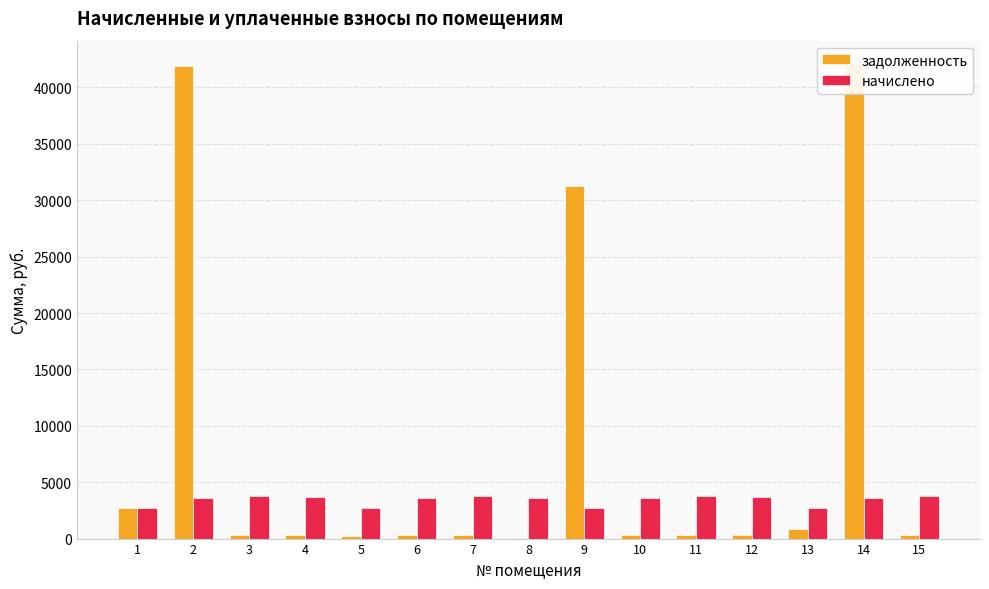

True or false: задолженность has a value of 303.1 at 6.

True